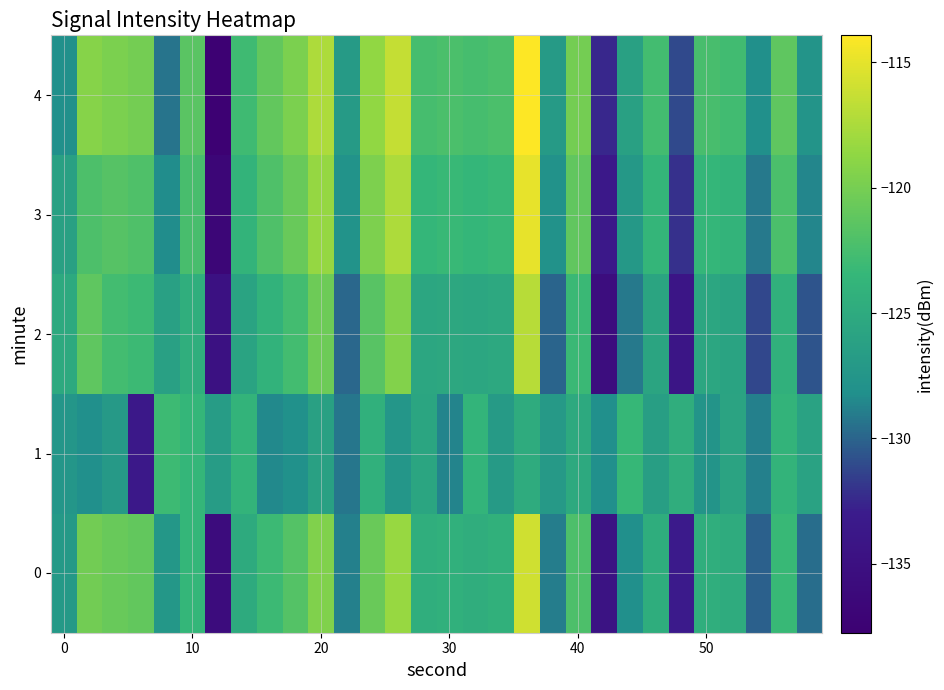

Count the number of data series in this chart.

5